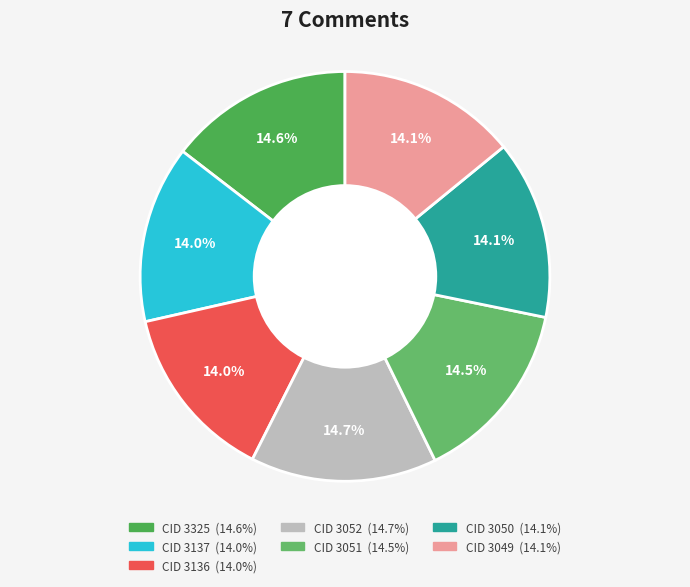

How many segments does this pie chart have?

7